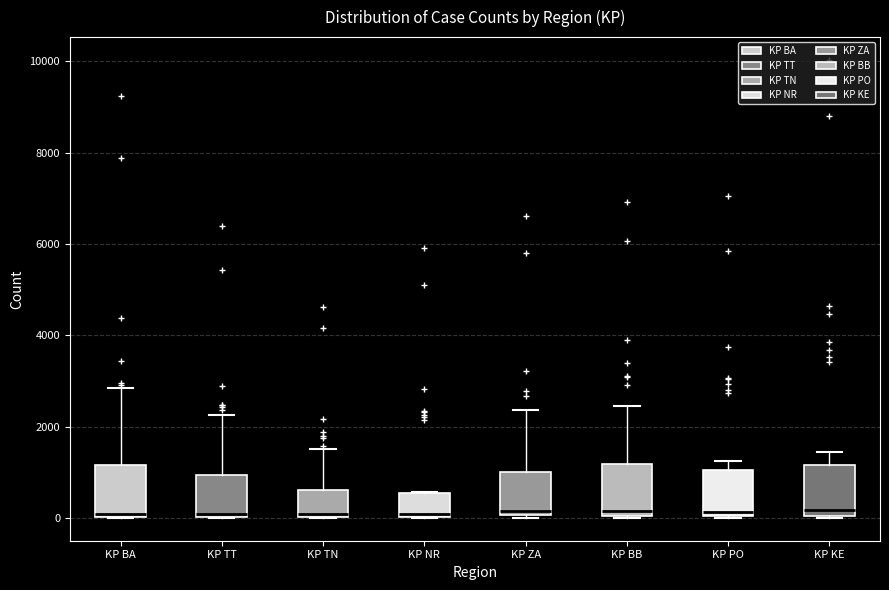

Reading left to right, transcribe this box plot: for each box, give where its median line is, the range the box spans, and where its two whiskers end, as read against the y-axis. The values are not printed on the chart, so give them approximately, as read against the axis.

KP BA: median 0 (just above the box's lower edge), box 0 to 1200, whiskers 0 to 2800
KP TT: median 0 (just above the box's lower edge), box 0 to 1000, whiskers 0 to 2200
KP TN: median 0 (just above the box's lower edge), box 0 to 600, whiskers 0 to 1400
KP NR: median 0, box 0 to 600, whiskers 0 to 600
KP ZA: median 200, box 0 to 1000, whiskers 0 to 2400
KP BB: median 200, box 0 to 1200, whiskers 0 to 2400
KP PO: median 200, box 0 to 1000, whiskers 0 to 1200
KP KE: median 200, box 0 to 1200, whiskers 0 to 1400